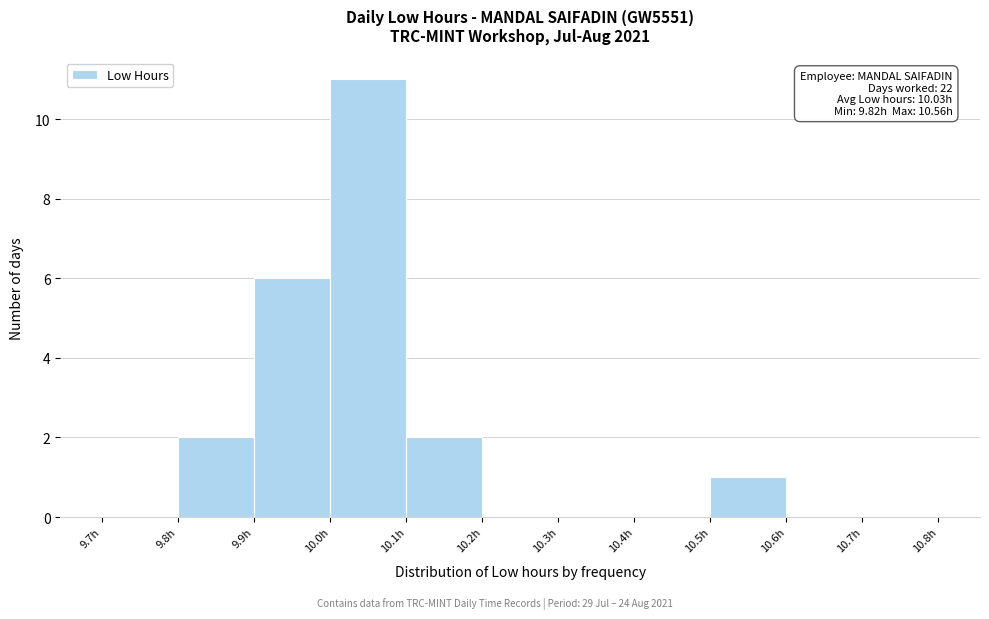

Which range on the x-axis has the tallest bar?

10.0 to 10.1